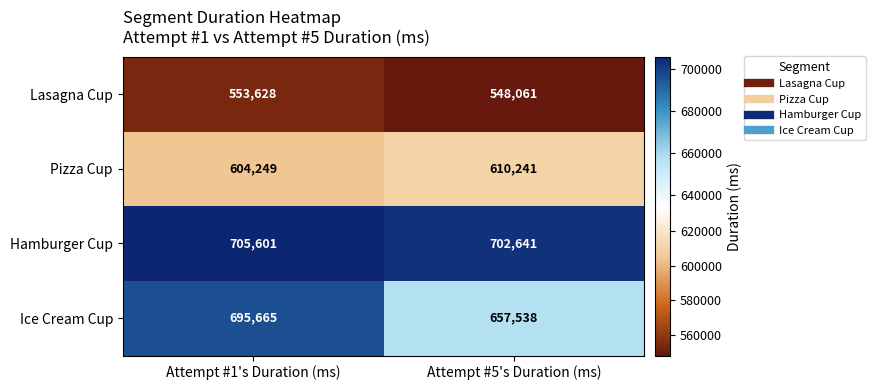

What is the highest value of the Pizza Cup series?

610241